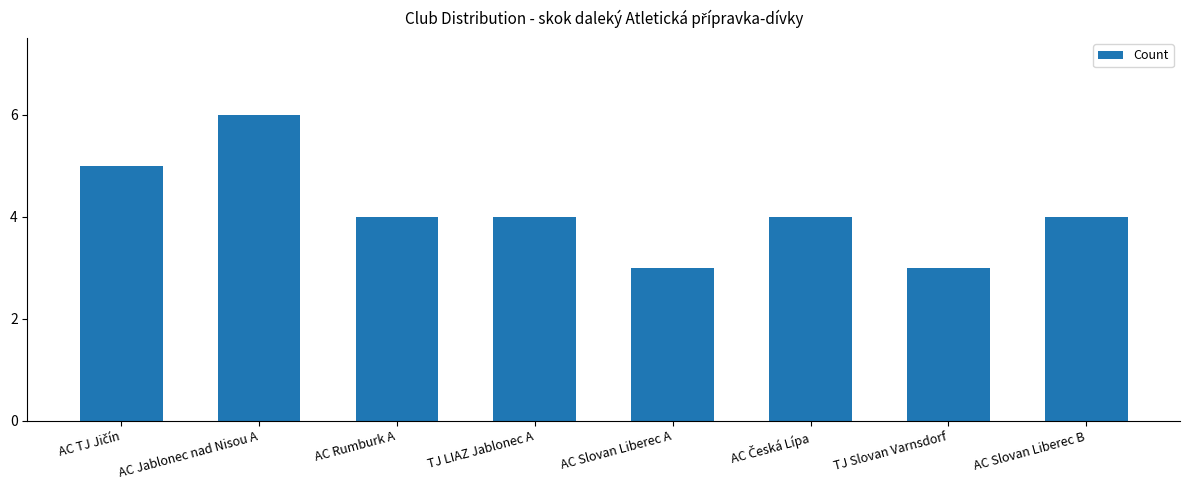

Does the chart contain stacked bars?

No